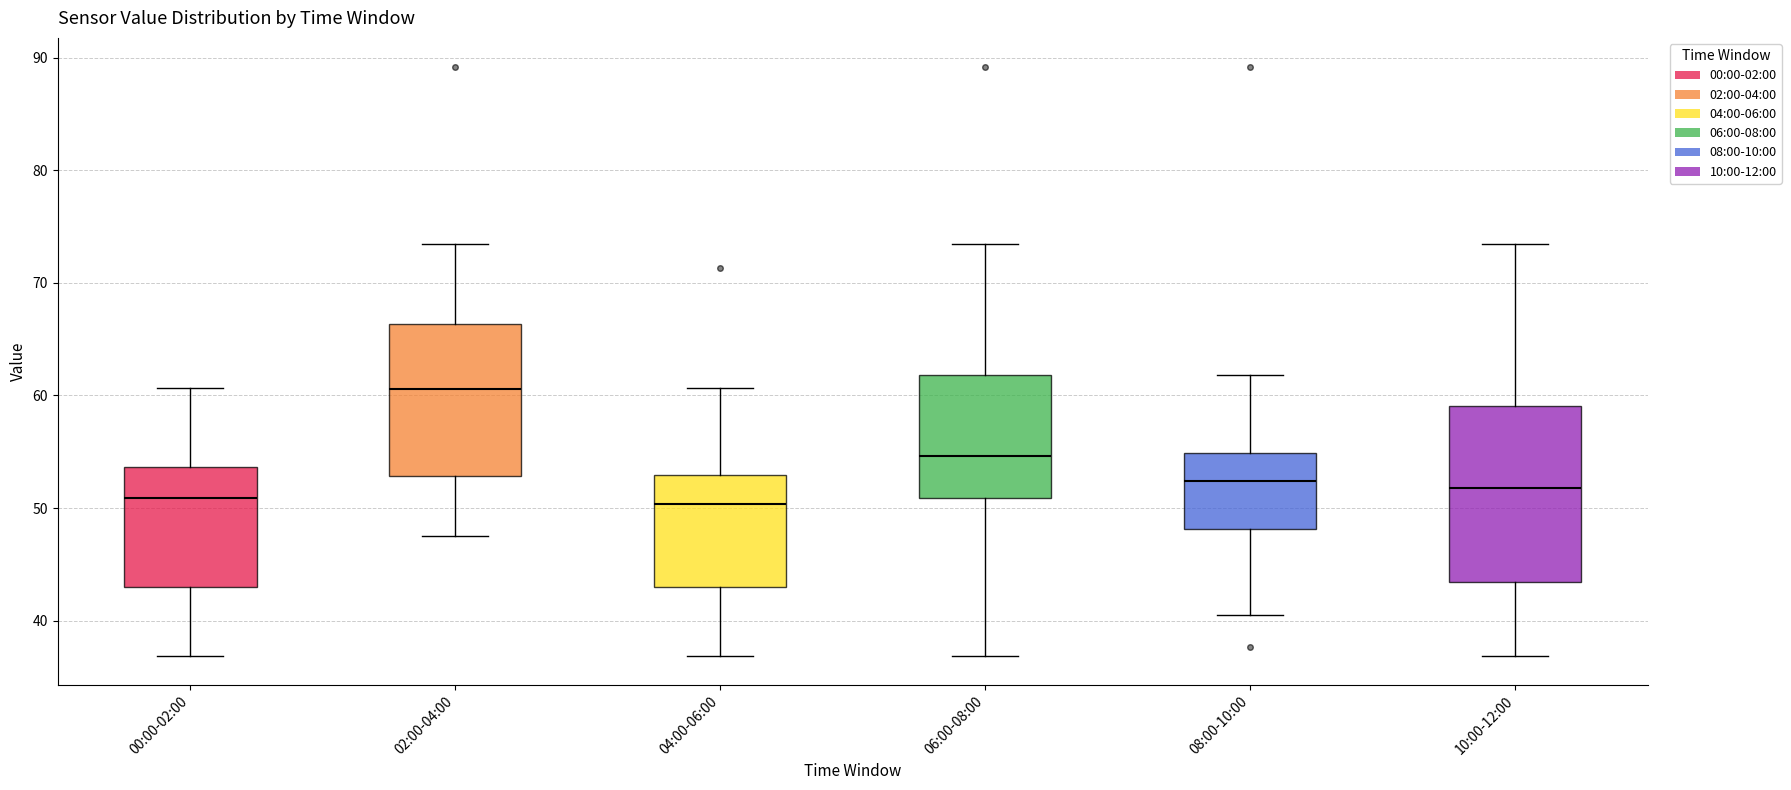

Reading left to right, transcribe this box plot: for each box, give where its median line is, the range the box spans, and where its two whiskers end, as read against the y-axis. The values are not printed on the chart, so give them approximately, as read against the axis.

00:00-02:00: median 51, box 43 to 54, whiskers 37 to 61
02:00-04:00: median 61, box 53 to 66, whiskers 48 to 73
04:00-06:00: median 50, box 43 to 53, whiskers 37 to 61
06:00-08:00: median 55, box 51 to 62, whiskers 37 to 73
08:00-10:00: median 52, box 48 to 55, whiskers 41 to 62
10:00-12:00: median 52, box 43 to 59, whiskers 37 to 73